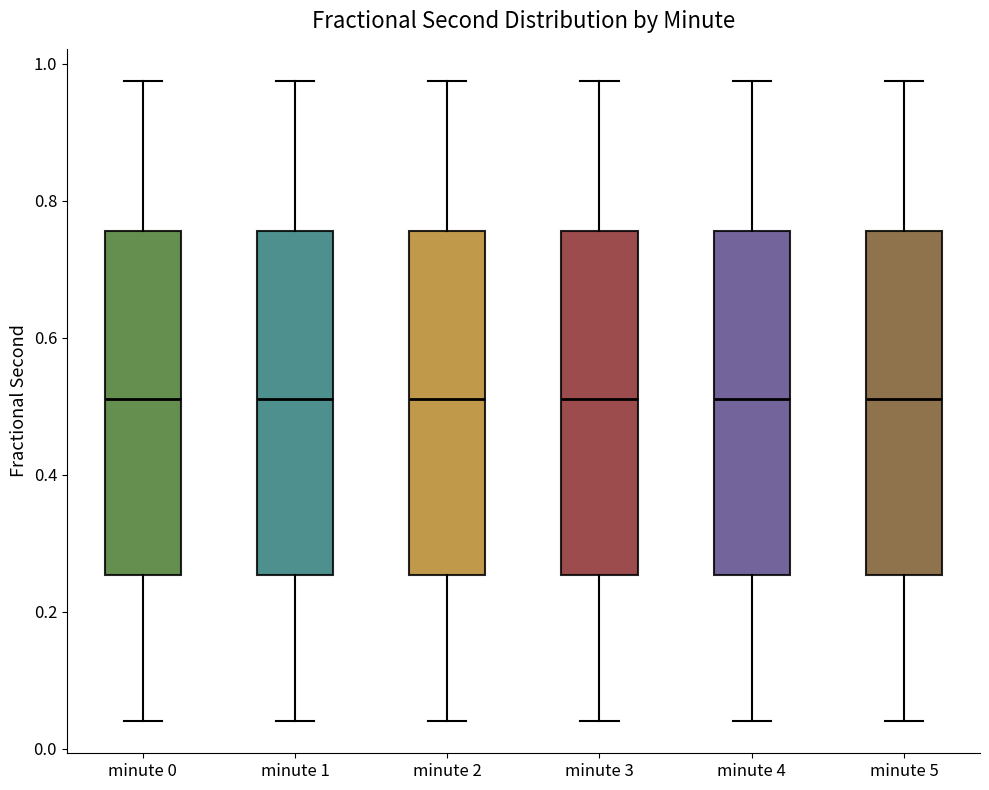

Reading left to right, read every box against the y-axis: the position of its median line, the range the box covers, and the ends of its whiskers. The values are not printed on the chart, so give them approximately, as read against the axis.

minute 0: median 0.52, box 0.26 to 0.76, whiskers 0.04 to 0.98
minute 1: median 0.52, box 0.26 to 0.76, whiskers 0.04 to 0.98
minute 2: median 0.52, box 0.26 to 0.76, whiskers 0.04 to 0.98
minute 3: median 0.52, box 0.26 to 0.76, whiskers 0.04 to 0.98
minute 4: median 0.52, box 0.26 to 0.76, whiskers 0.04 to 0.98
minute 5: median 0.52, box 0.26 to 0.76, whiskers 0.04 to 0.98